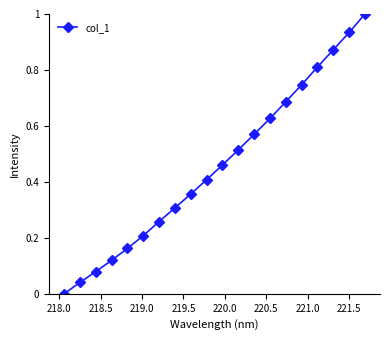

What is the sum of all values?

9.2